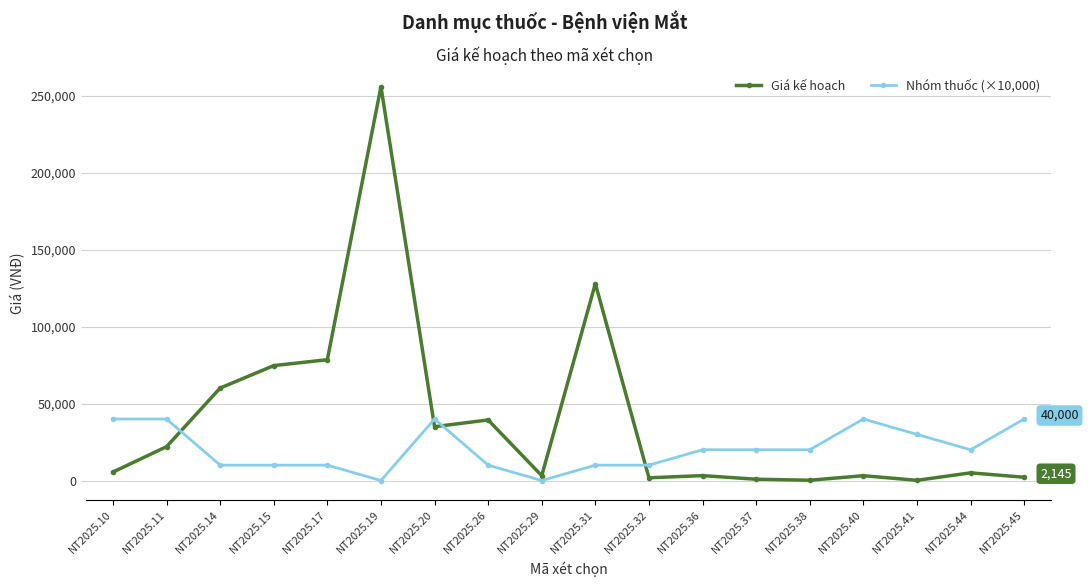

How many values in the Nhóm thuốc (×10,000) series are below 20000?

8